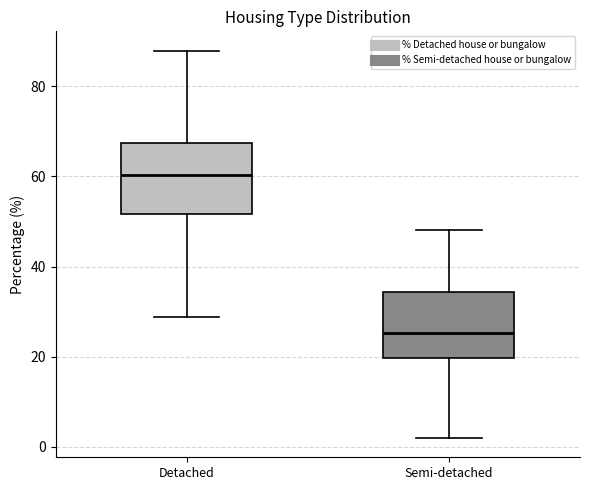

Reading left to right, transcribe this box plot: for each box, give where its median line is, the range the box spans, and where its two whiskers end, as read against the y-axis. The values are not printed on the chart, so give them approximately, as read against the axis.

Detached: median 60, box 52 to 68, whiskers 28 to 88
Semi-detached: median 26, box 20 to 34, whiskers 2 to 48